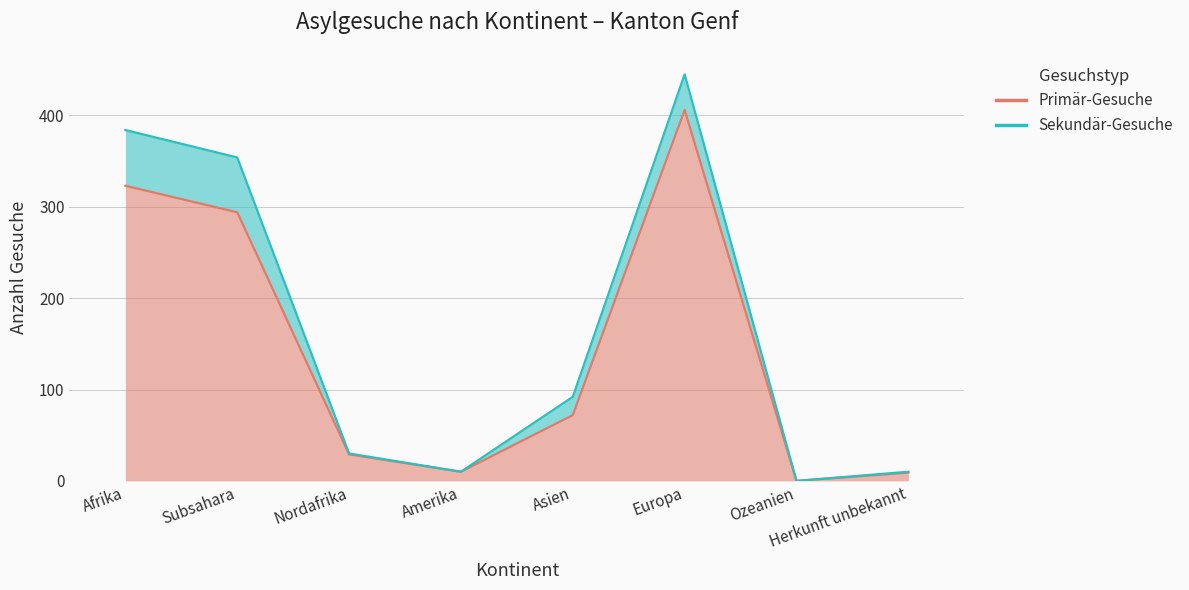

What is the greatest value displayed?

406